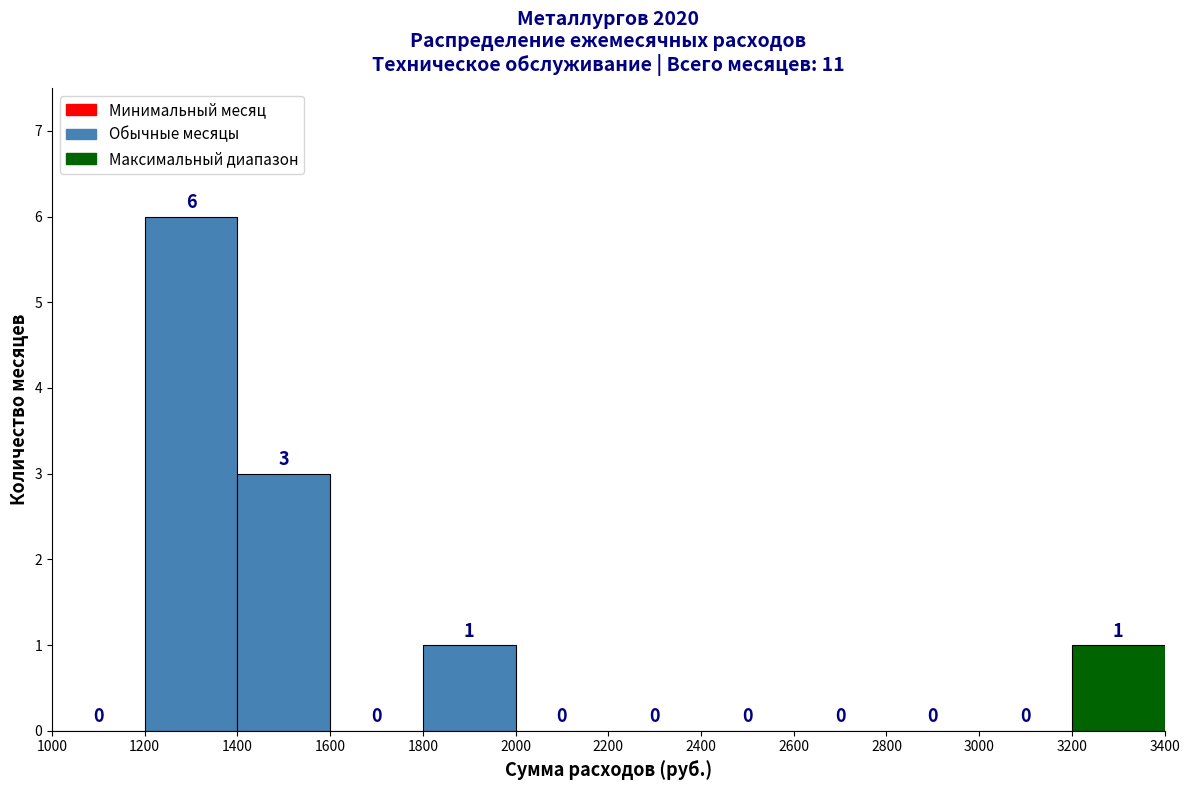

Reading left to right, transcribe this chart: for each bar, give the range it covers on the x-axis and its height.

1000 to 1200: 0
1200 to 1400: 6
1400 to 1600: 3
1600 to 1800: 0
1800 to 2000: 1
2000 to 2200: 0
2200 to 2400: 0
2400 to 2600: 0
2600 to 2800: 0
2800 to 3000: 0
3000 to 3200: 0
3200 to 3400: 1